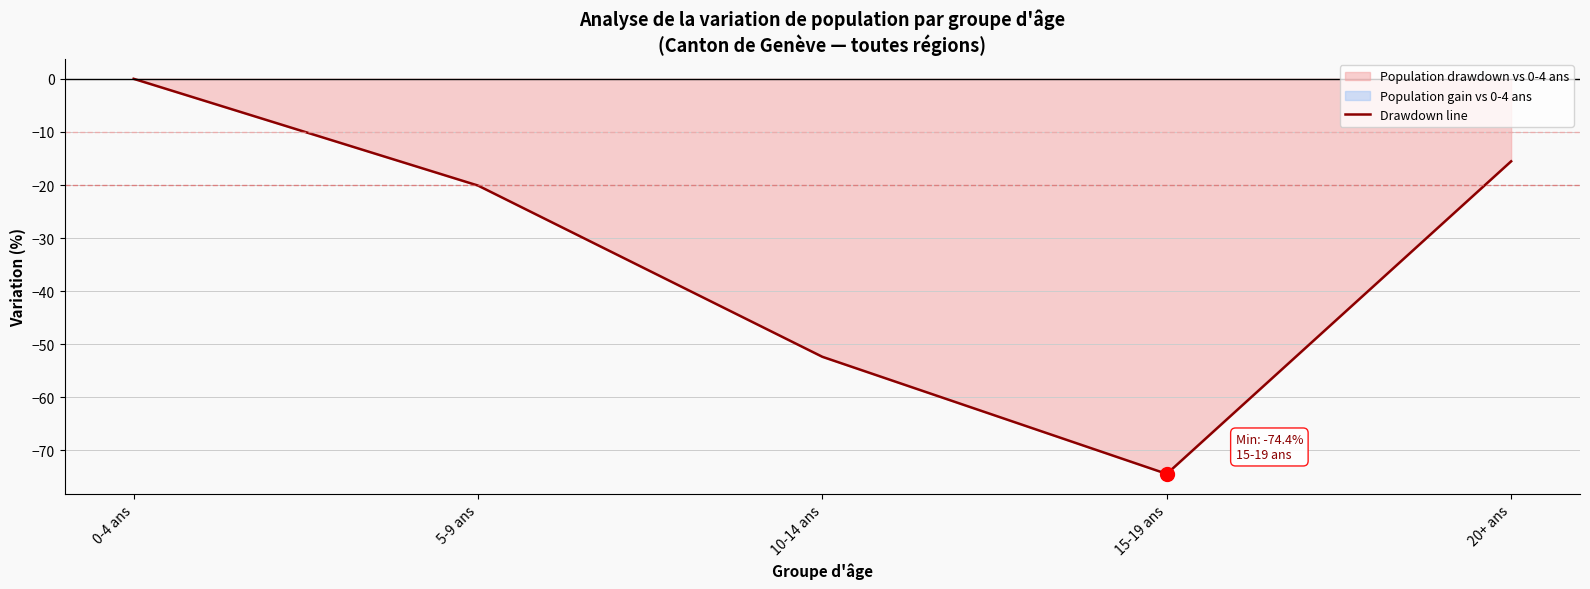

What is the approximate value at 10-14 ans?

-52.4